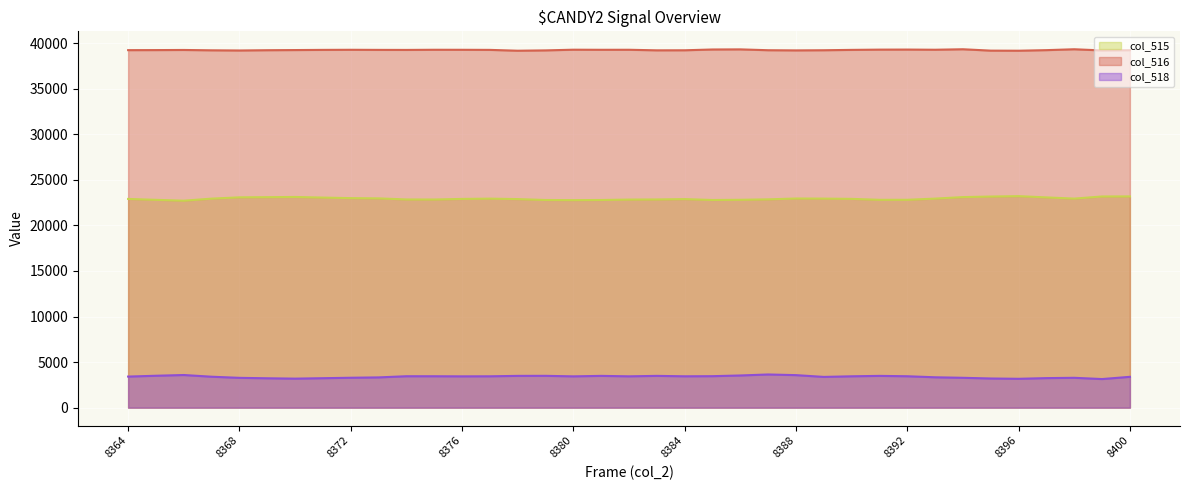

What is the maximum value for col_516?

39322